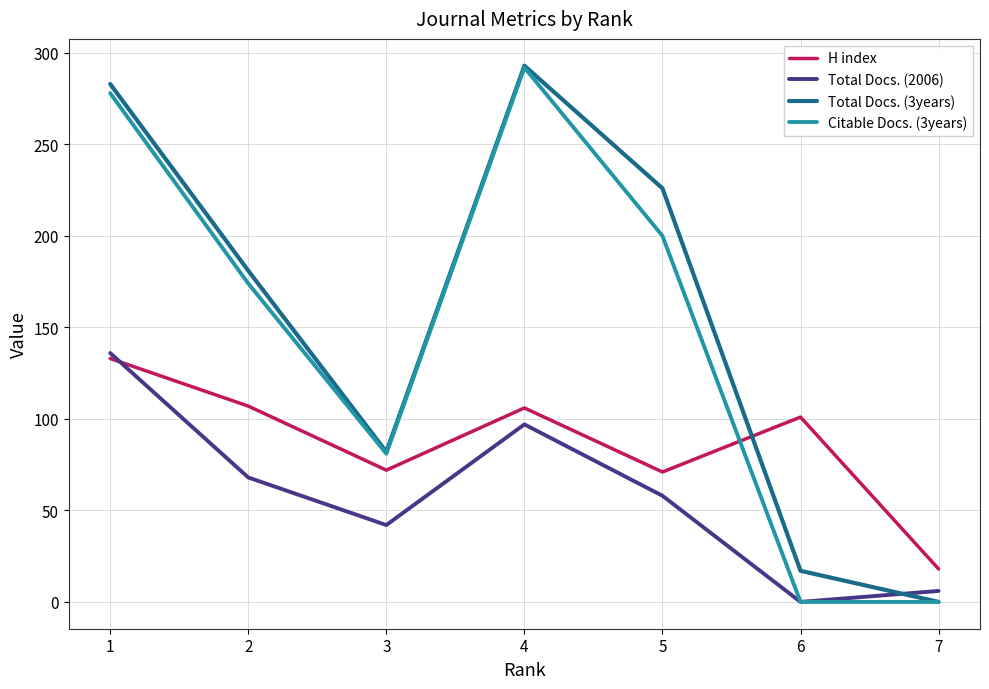

How many values in Total Docs. (3years) are above zero?

6